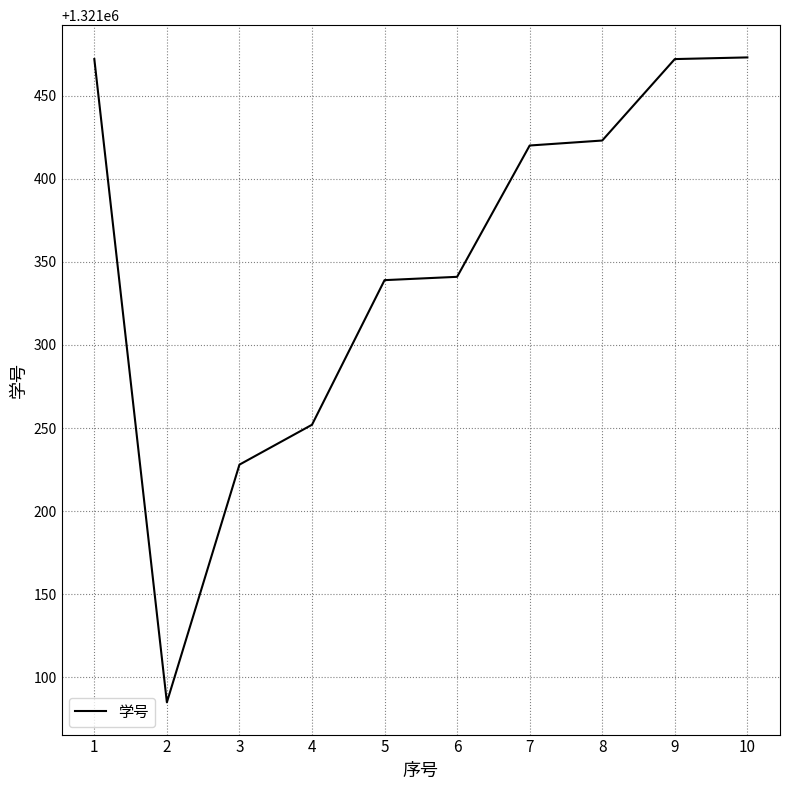

How many lines are shown in the chart?

1